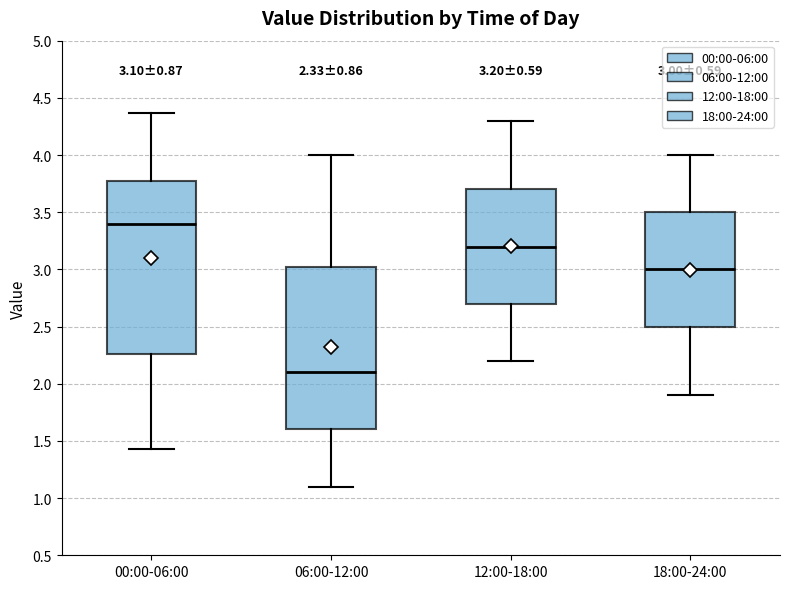

Which box is the tallest, from its lower edge to its upper edge?

00:00-06:00